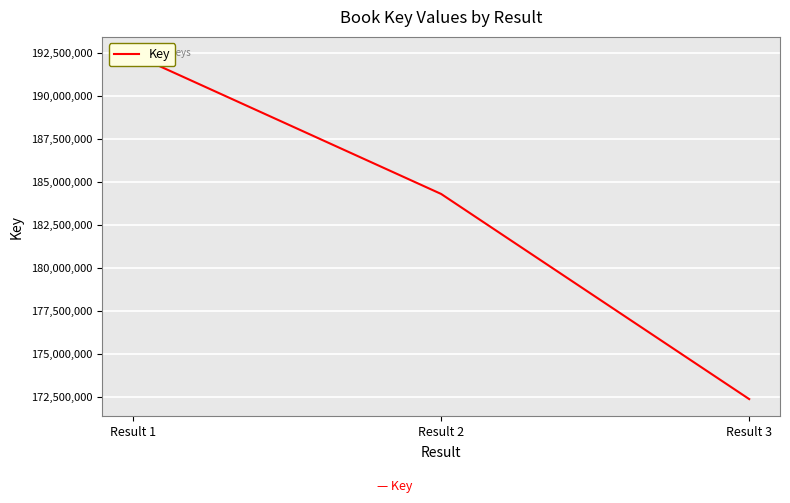

Reading left to right, transcribe all the data shown in this chart.

192437745	184307271	172378897